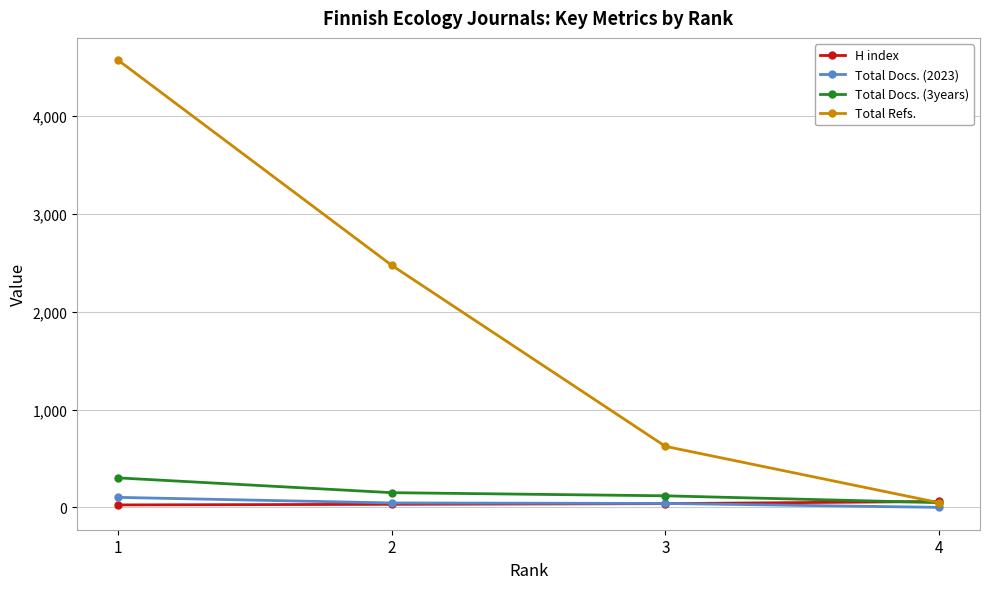

Which series has the largest range (max minus min)?

Total Refs.